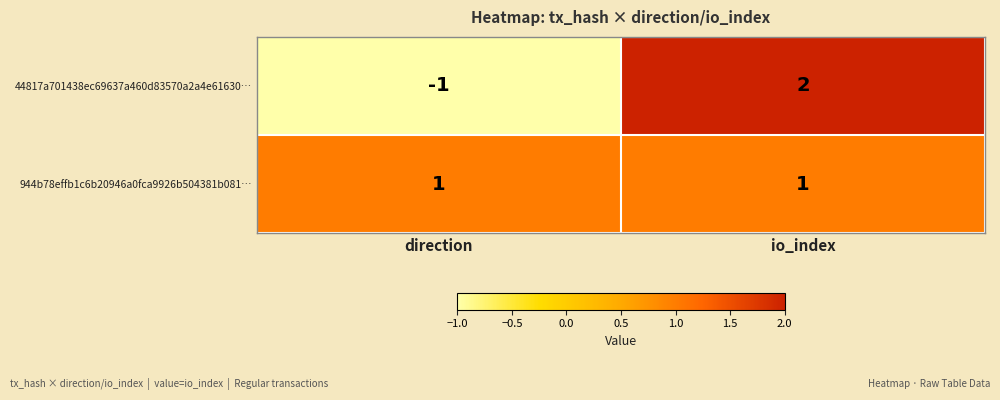

Reading left to right, list all the values displayed in this chart.

44817a701438ec69637a460d83570a2a4e61630…: direction=-1	io_index=2
944b78effb1c6b20946a0fca9926b504381b081…: direction=1	io_index=1